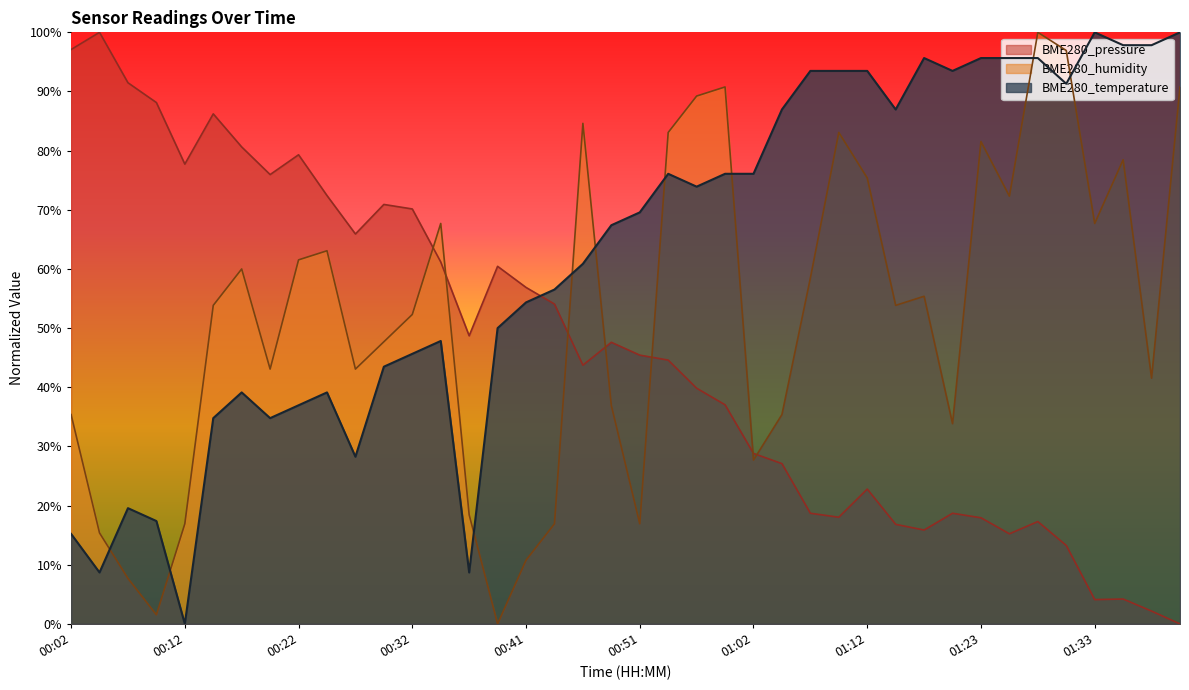

How many interior local peaks does the BME280_pressure series have?

10